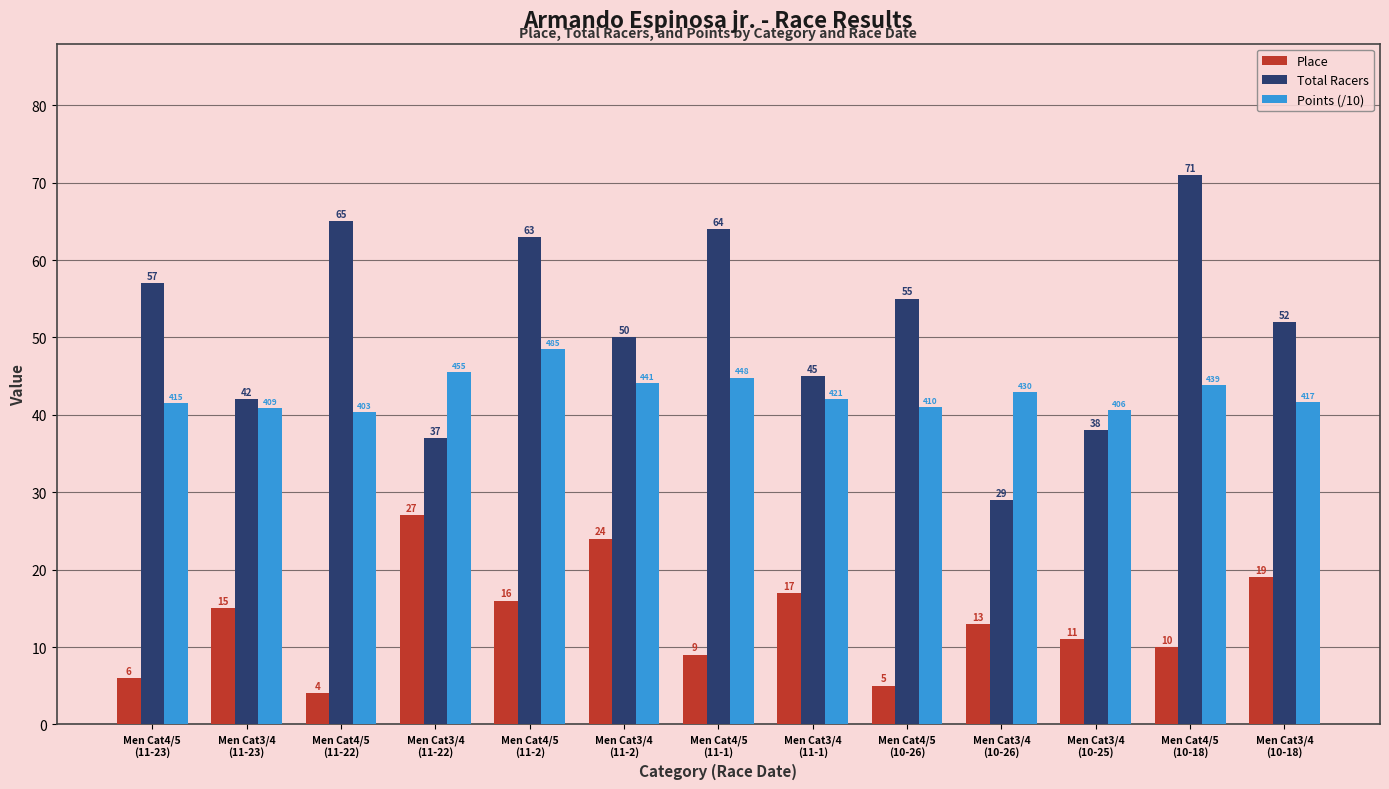

What is the label of the 2nd bar from the left?

Men Cat3/4
(11-23)